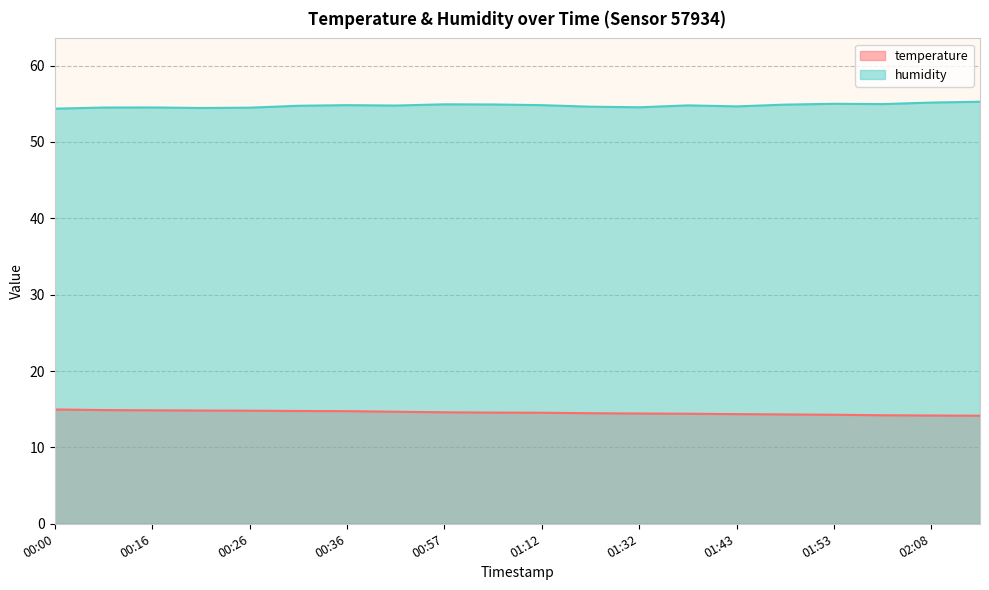

Reading left to right, extract all data points from this chart.

temperature: 00:00=15.0	00:11=14.9	00:16=14.9	00:21=14.8	00:26=14.8	00:31=14.8	00:36=14.8	00:47=14.7	00:57=14.6	01:07=14.6	01:12=14.5	01:27=14.5	01:32=14.4	01:38=14.4	01:43=14.4	01:48=14.3	01:53=14.3	02:03=14.2	02:08=14.2	02:13=14.2
humidity: 00:00=54.4	00:11=54.5	00:16=54.5	00:21=54.5	00:26=54.5	00:31=54.7	00:36=54.8	00:47=54.8	00:57=54.9	01:07=54.9	01:12=54.8	01:27=54.6	01:32=54.5	01:38=54.8	01:43=54.7	01:48=54.9	01:53=55.0	02:03=55.0	02:08=55.2	02:13=55.3